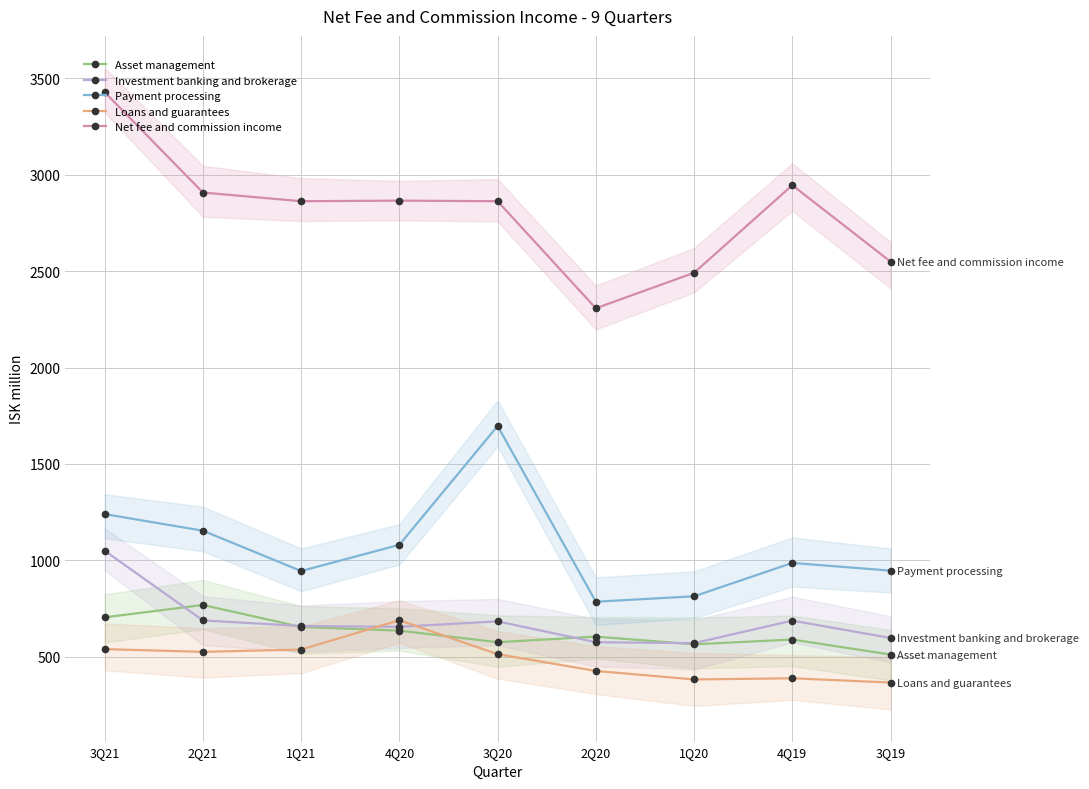

Is it true that Asset management equals 636 at 4Q20?

True